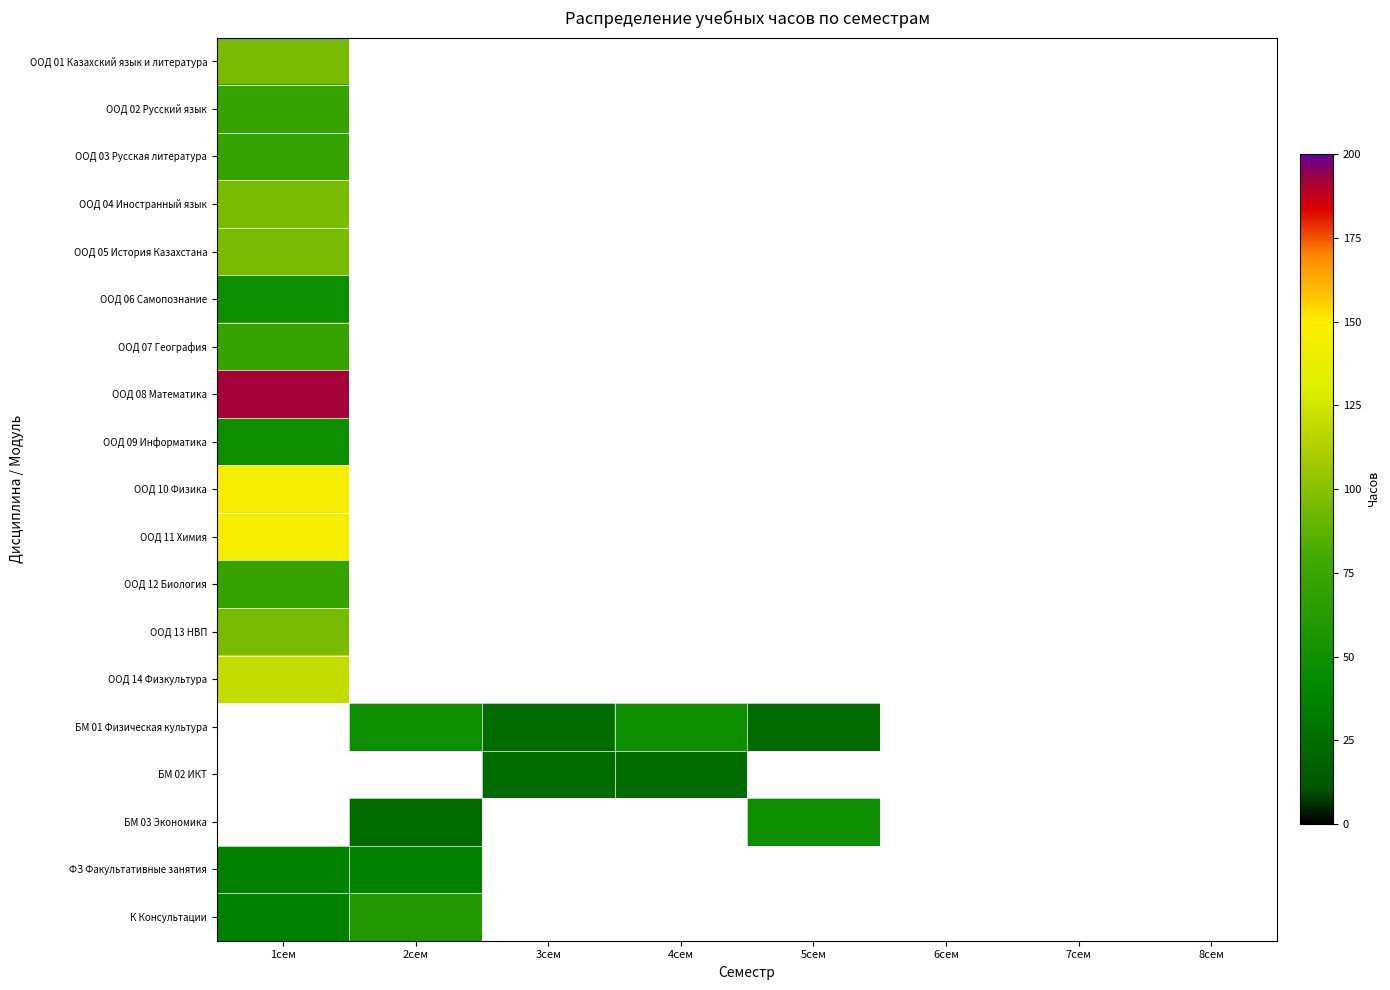

Is it true that ООД 05 История Казахстана equals 57.8 at 1сем?

False